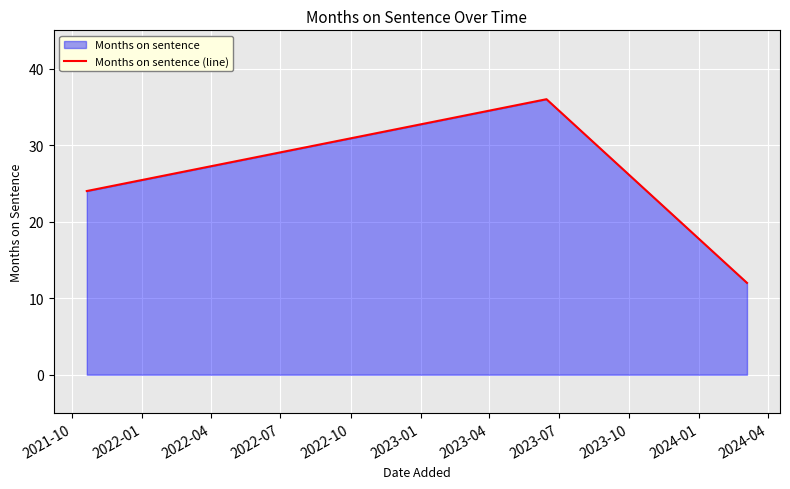

What is the difference between the maximum and minimum values?

24